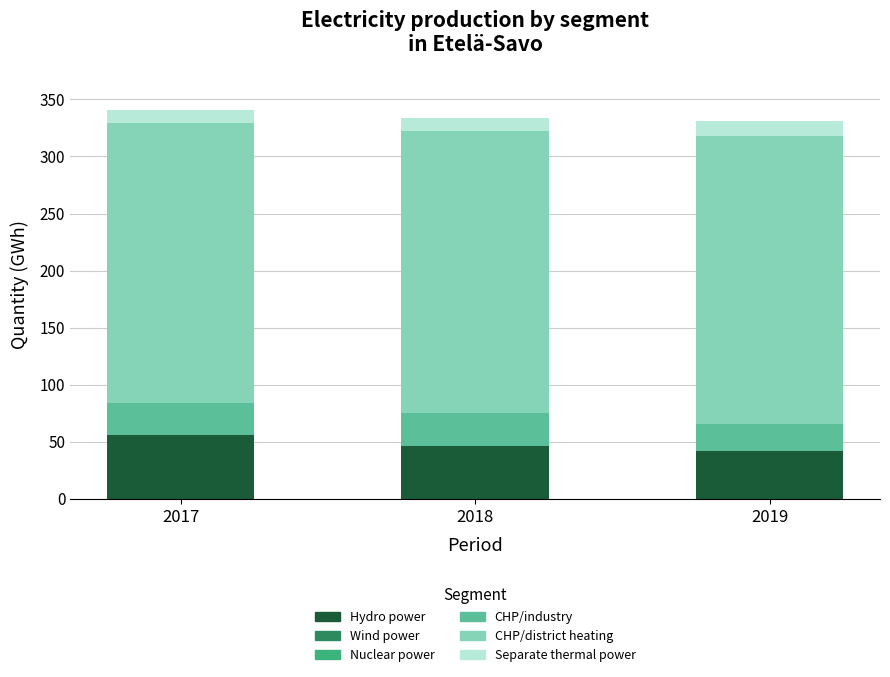

What is the total value across all series at 2018?

334